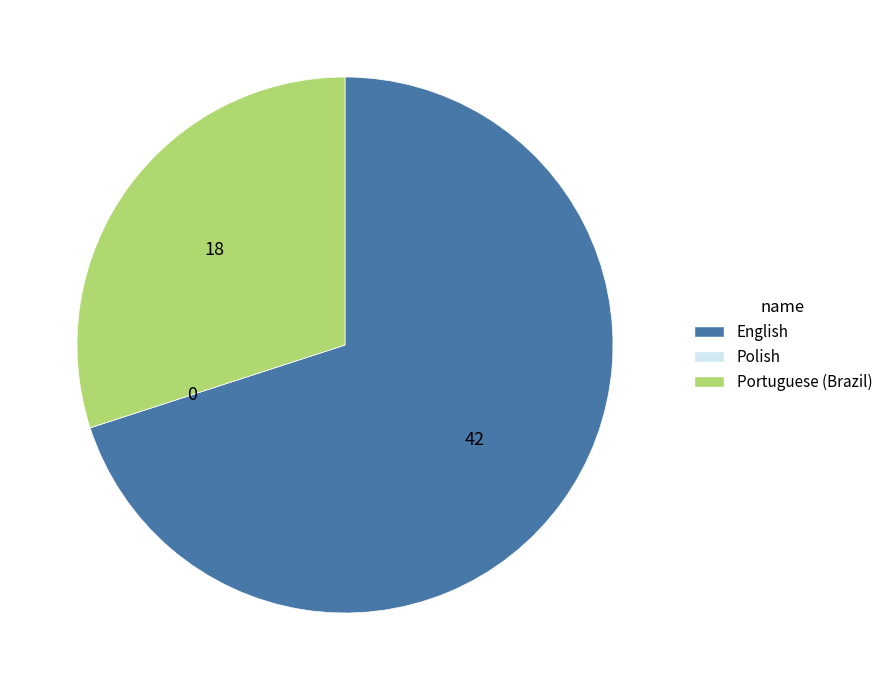

True or false: Portuguese (Brazil) accounts for 41% of the total.

False